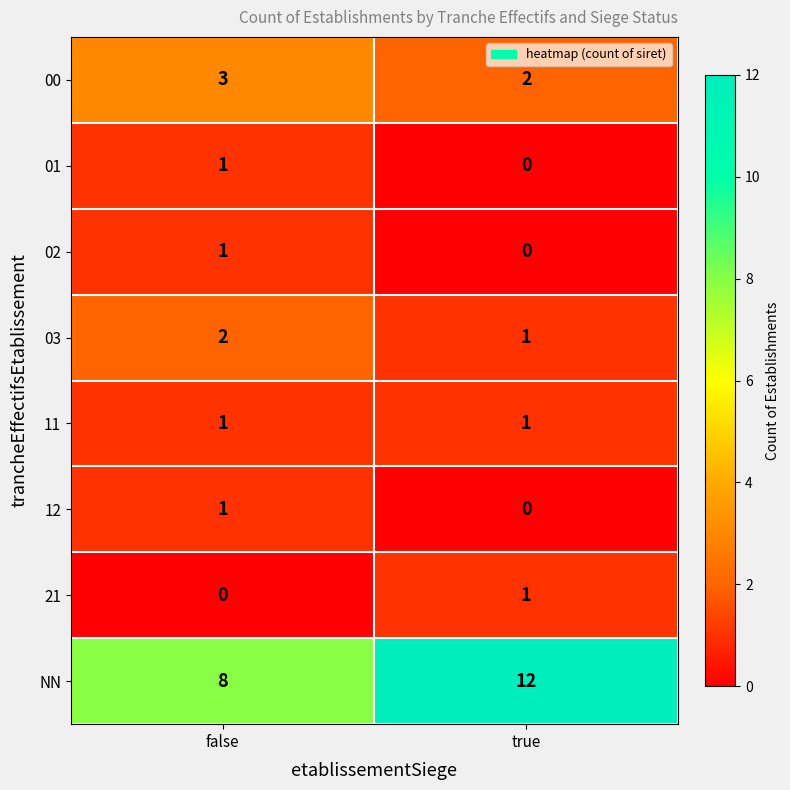

Which series has the largest total across all categories?

NN